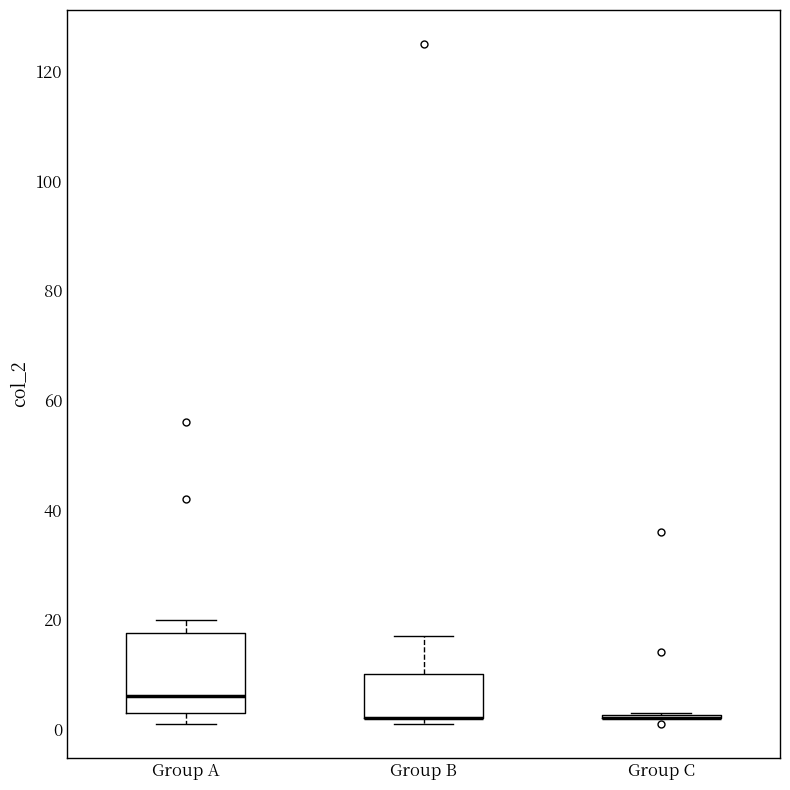

Where is the upper edge of the box for Group B on the y-axis? The values are not printed on the chart, so give them approximately, as read against the axis.

10